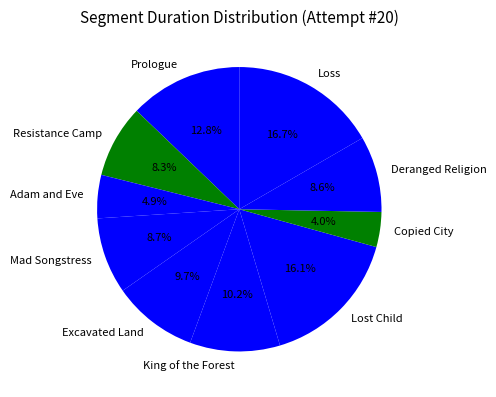

Which slice is the smallest?

Copied City